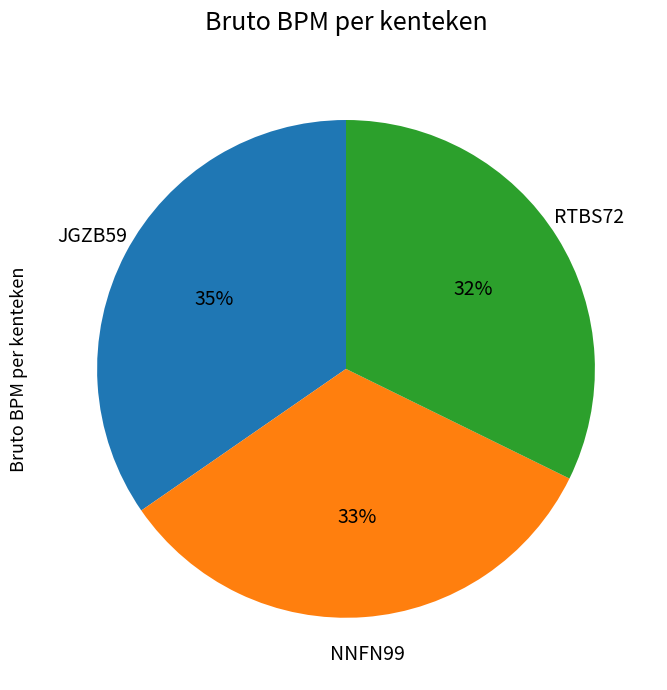

What percentage is the JGZB59 slice, to the nearest percent?

35%